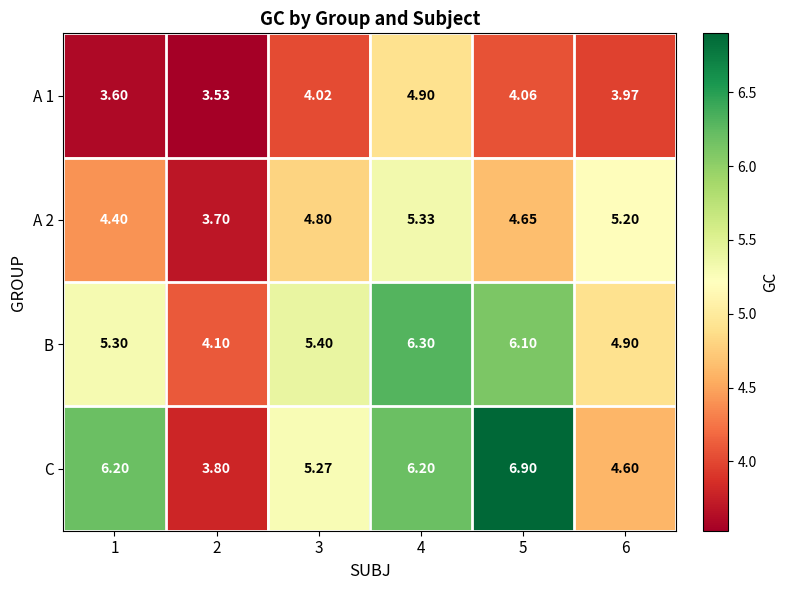

Which series has the largest total across all categories?

C